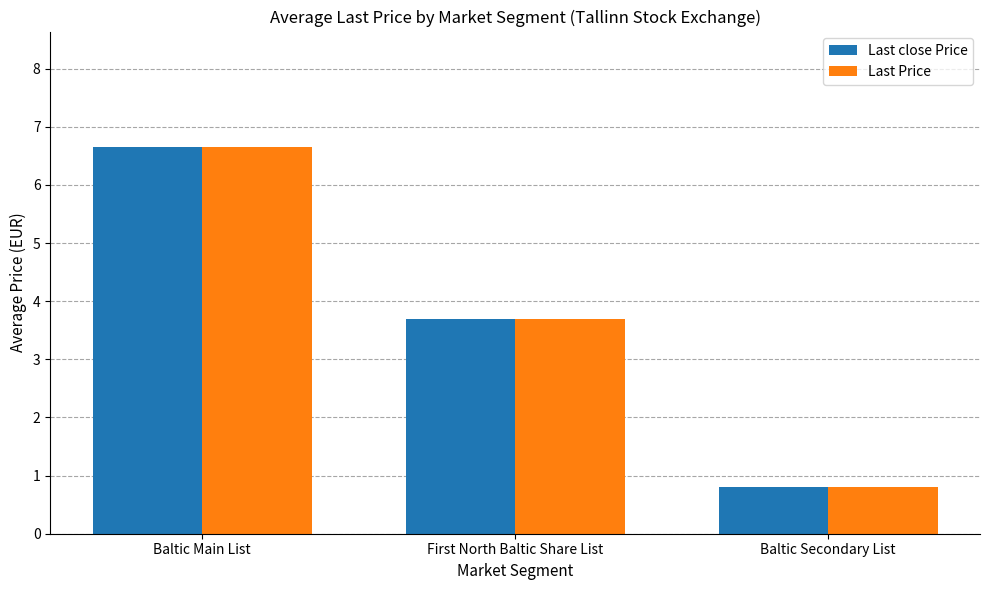

Rank the categories by Last Price value from highest to lowest.

Baltic Main List, First North Baltic Share List, Baltic Secondary List